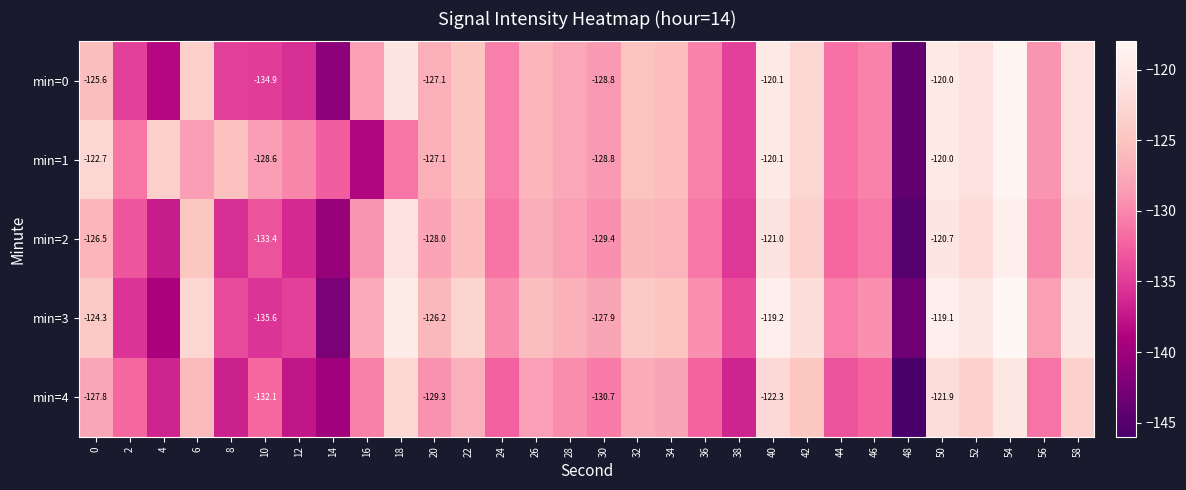

How many distinct data groups are displayed?

5